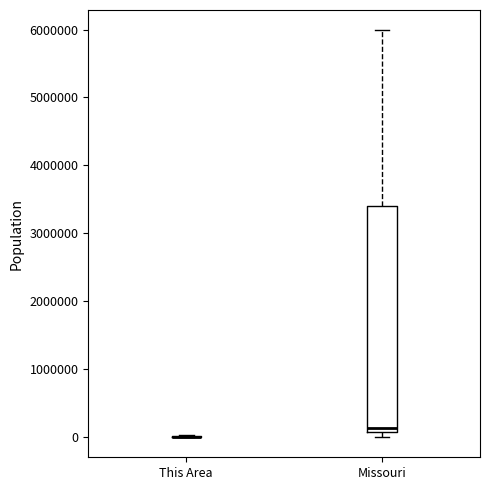

Reading left to right, transcribe this box plot: for each box, give where its median line is, the range the box spans, and where its two whiskers end, as read against the y-axis. The values are not printed on the chart, so give them approximately, as read against the axis.

This Area: box collapsed to a line at 0, whiskers 0 to 0
Missouri: median 100000 (just above the box's lower edge), box 100000 to 3400000, whiskers 0 to 6000000